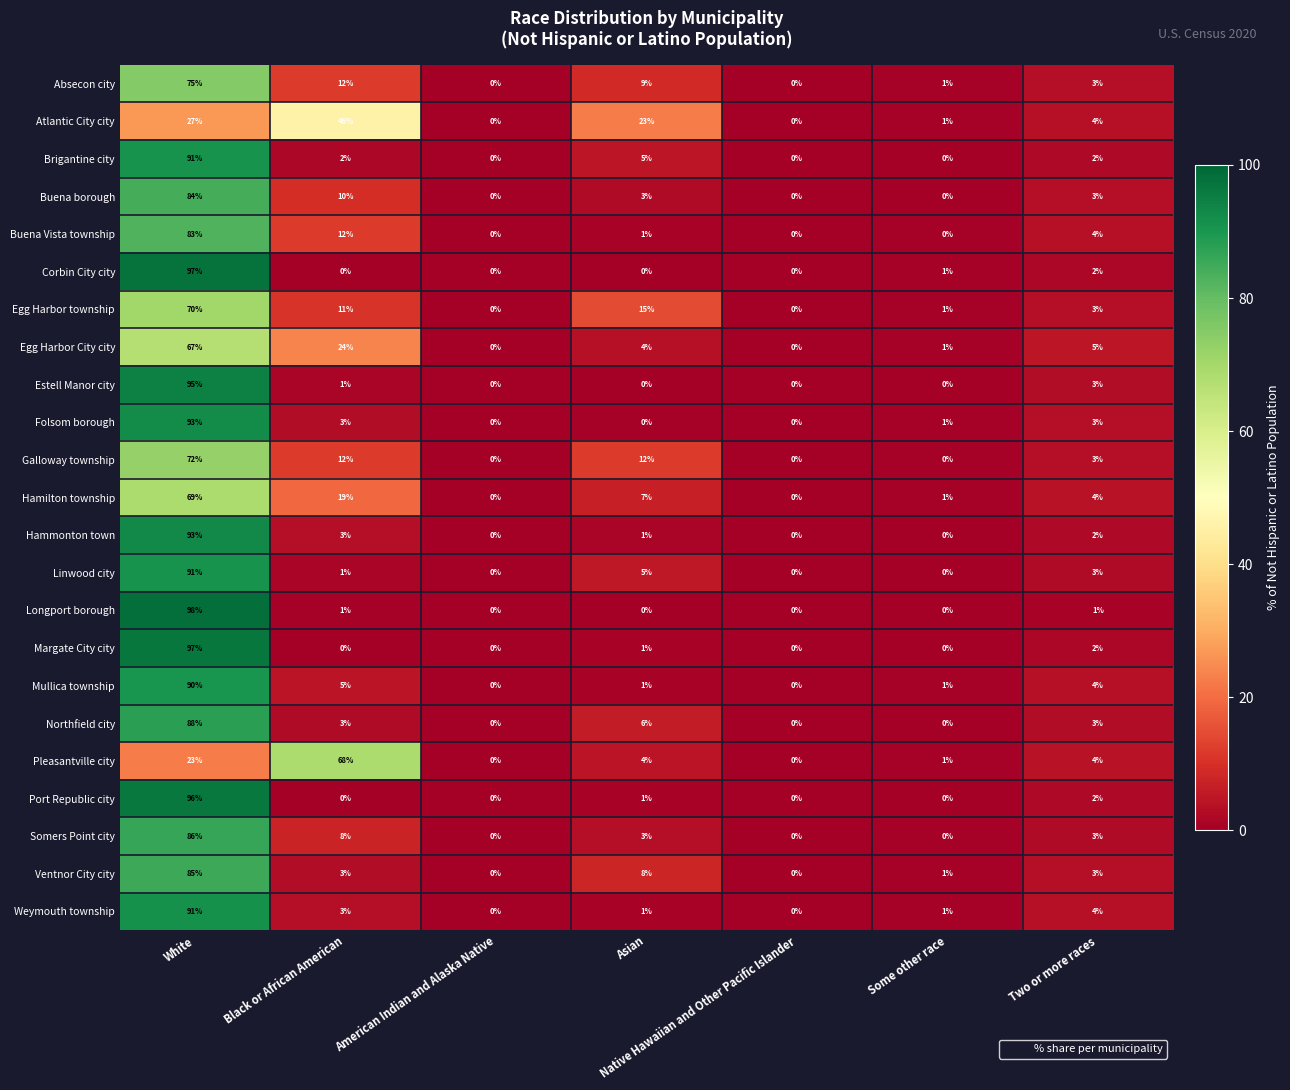

What is the maximum value for Egg Harbor City city?

67